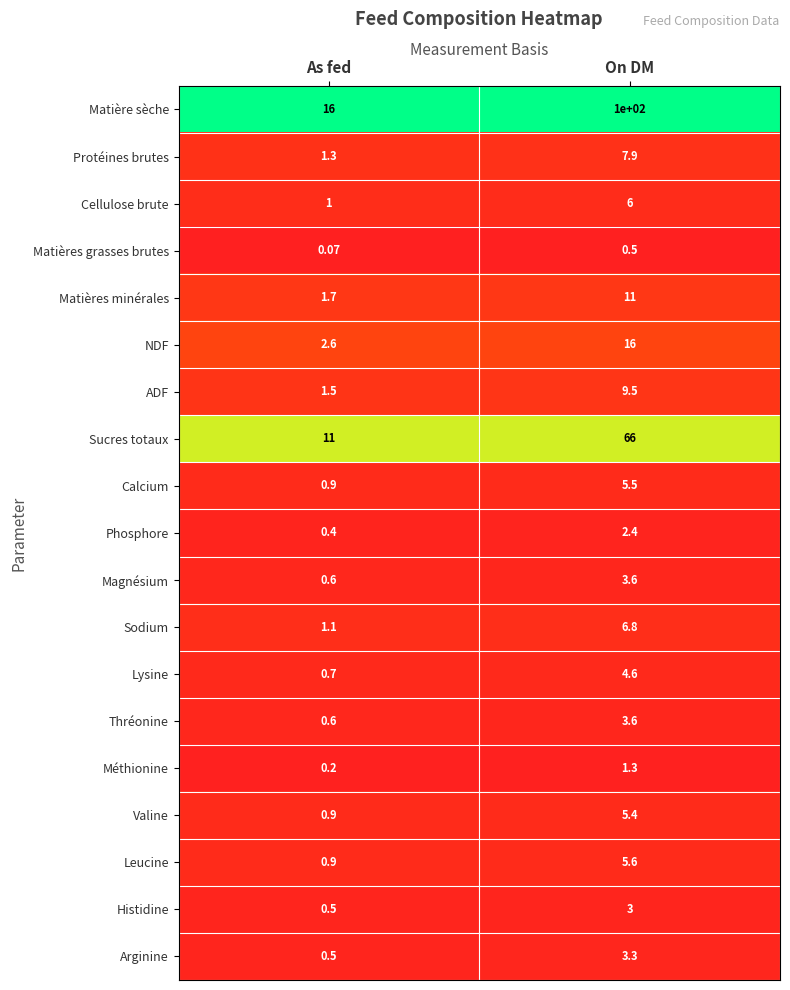

How many distinct data groups are displayed?

19